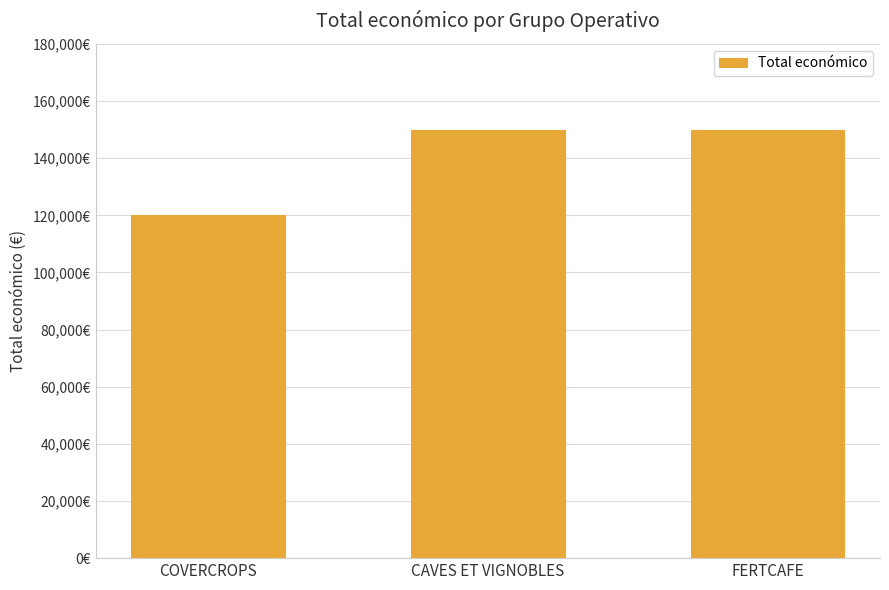

Which has a higher value, COVERCROPS or CAVES ET VIGNOBLES?

CAVES ET VIGNOBLES